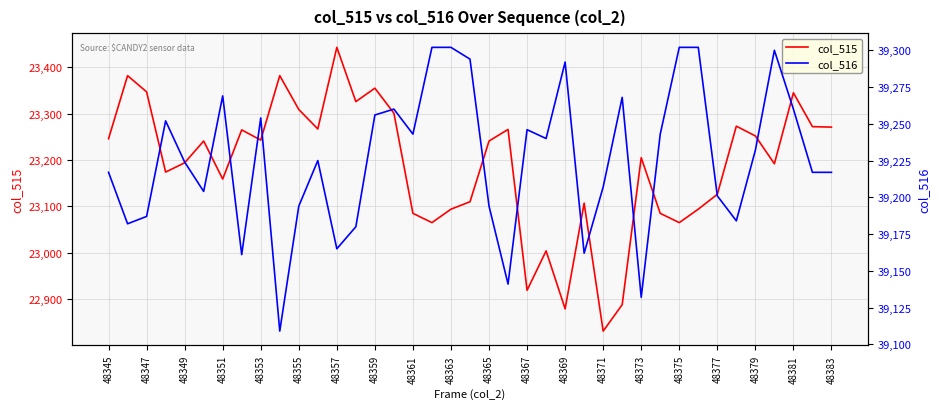

What is the average value of the col_516 series?

39226